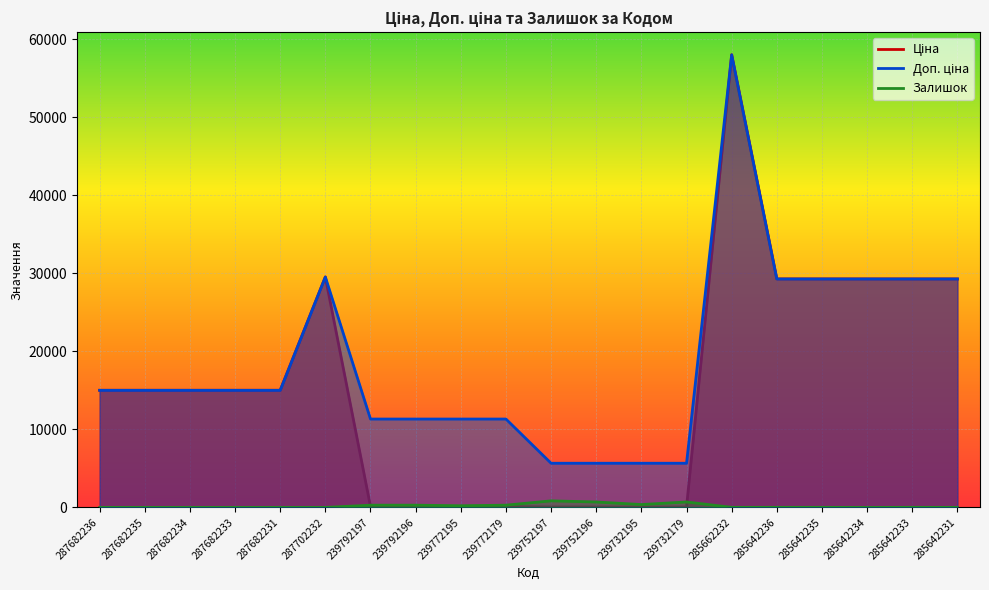

What is the total value across all series at 287682233?

30038.4